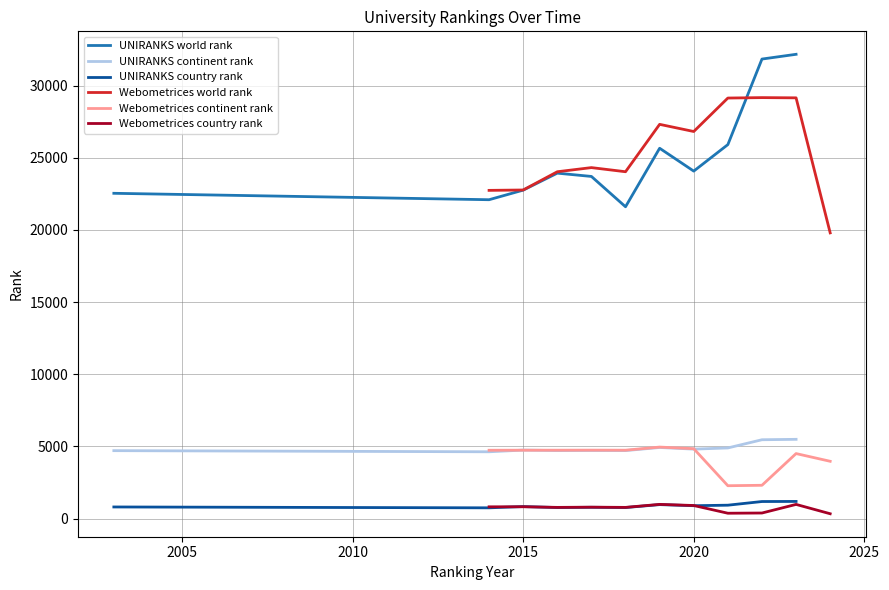

True or false: UNIRANKS country rank and UNIRANKS continent rank cross at least once.

False